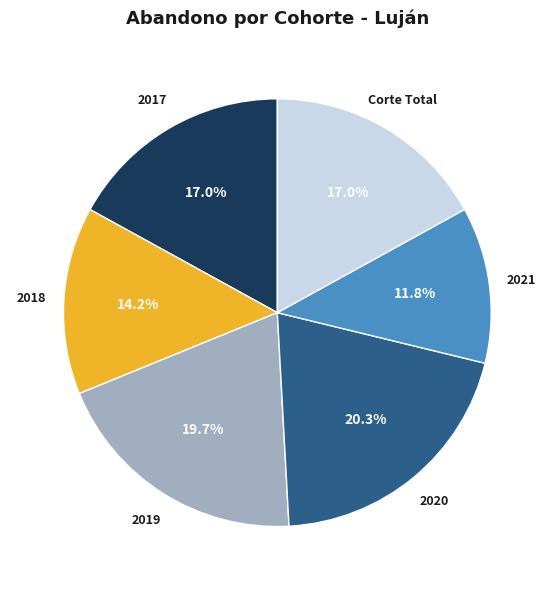

Which category has the smallest portion of the pie?

2021